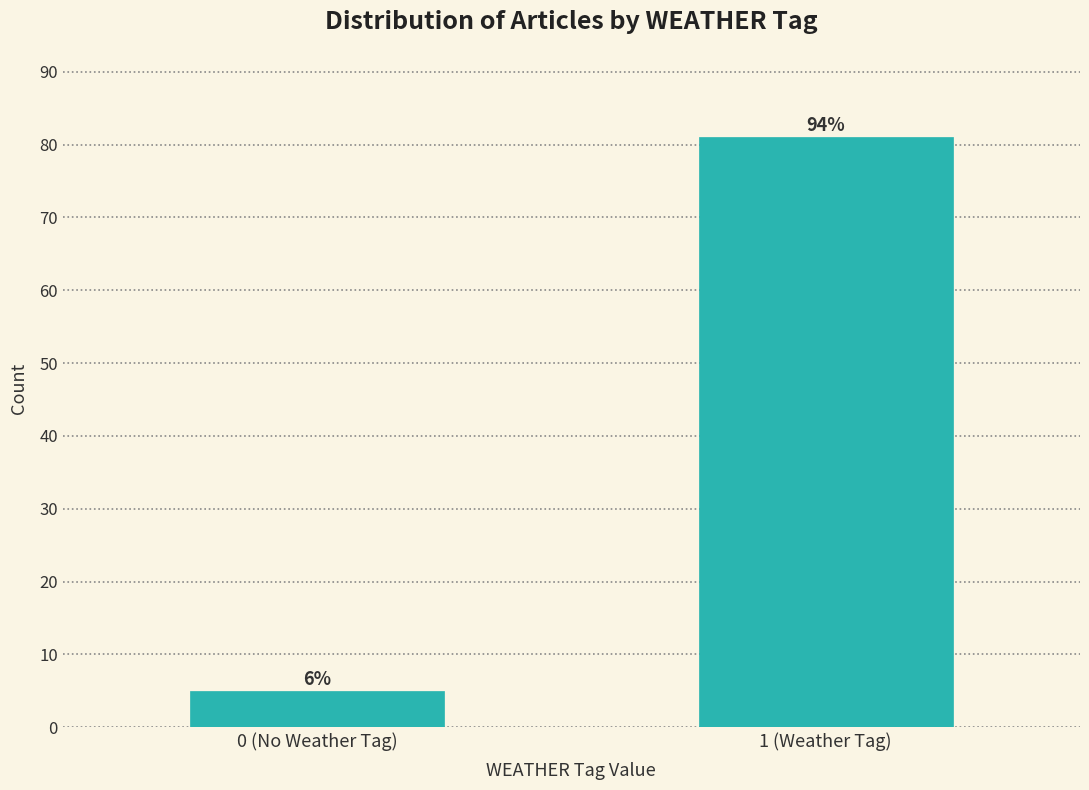

Does the chart contain any negative values?

No